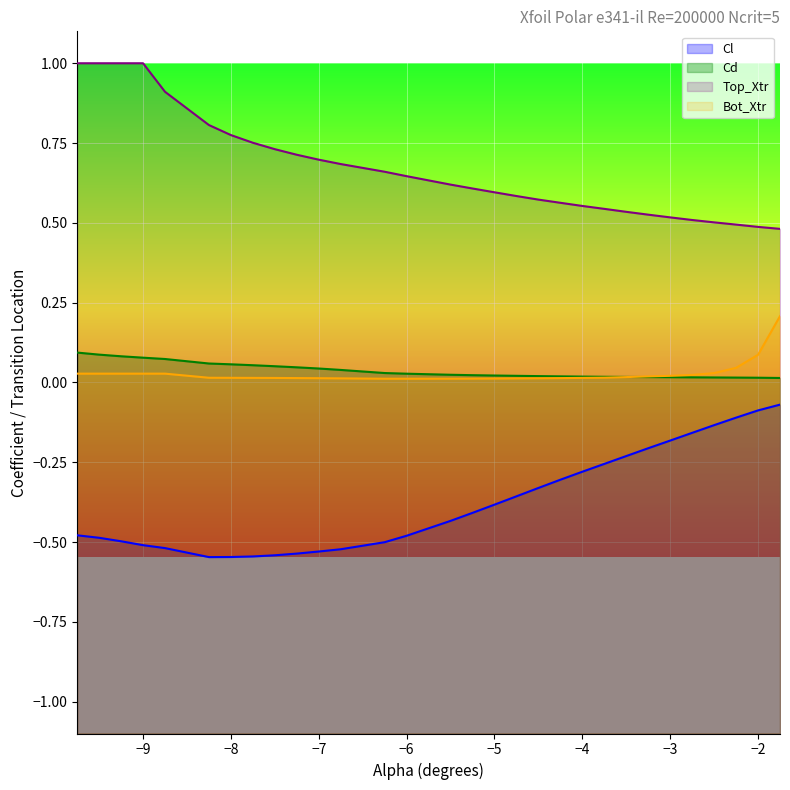

What is the difference between the maximum and minimum values in the Top_Xtr series?

0.5